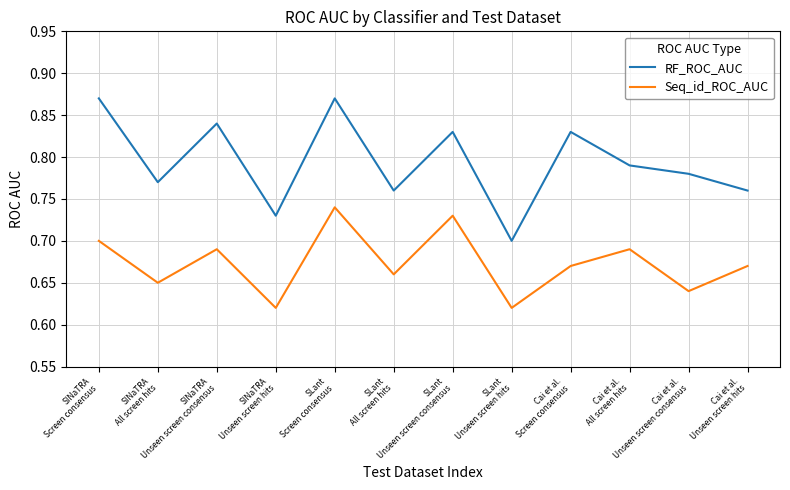

Rank the series by their average value, from highest to lowest.

RF_ROC_AUC, Seq_id_ROC_AUC